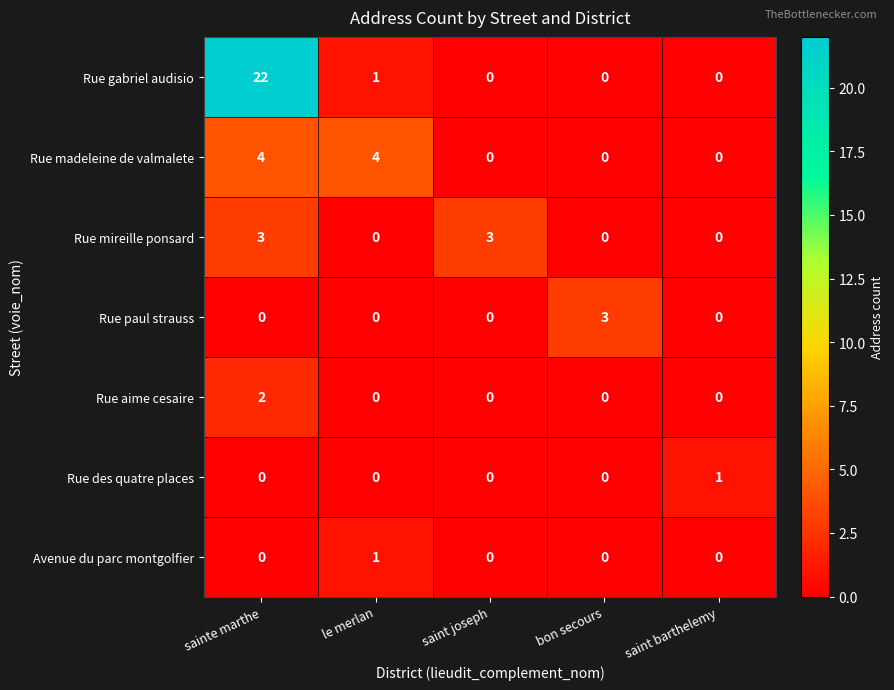

Which label corresponds to the largest value in the chart?

sainte marthe